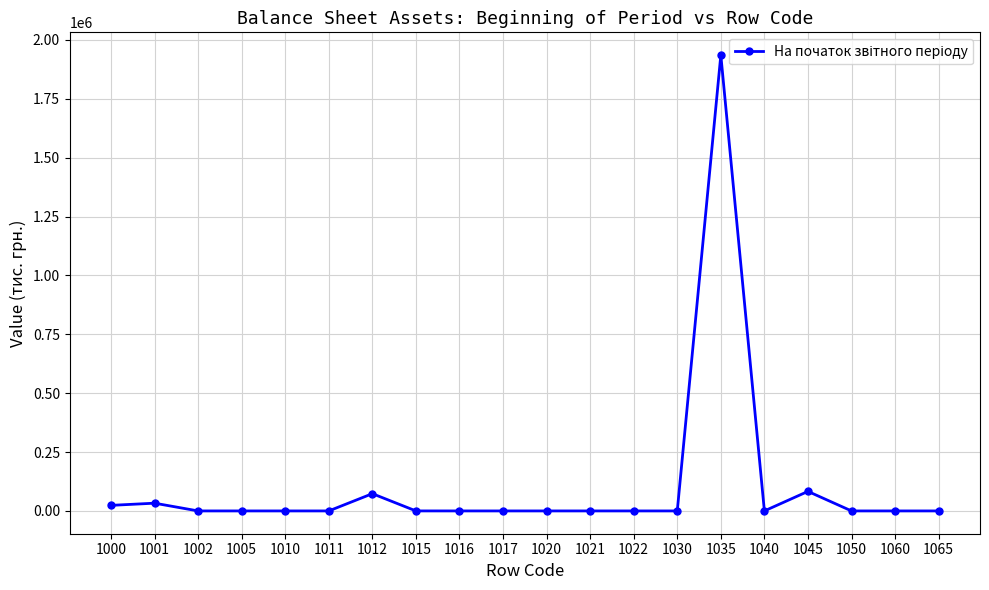

Does the chart display data point markers on the line(s)?

Yes